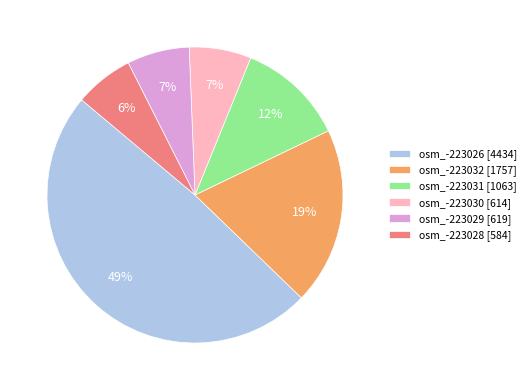

Is the sum of osm_-223031 [1063] and osm_-223029 [619] greater than half?

No